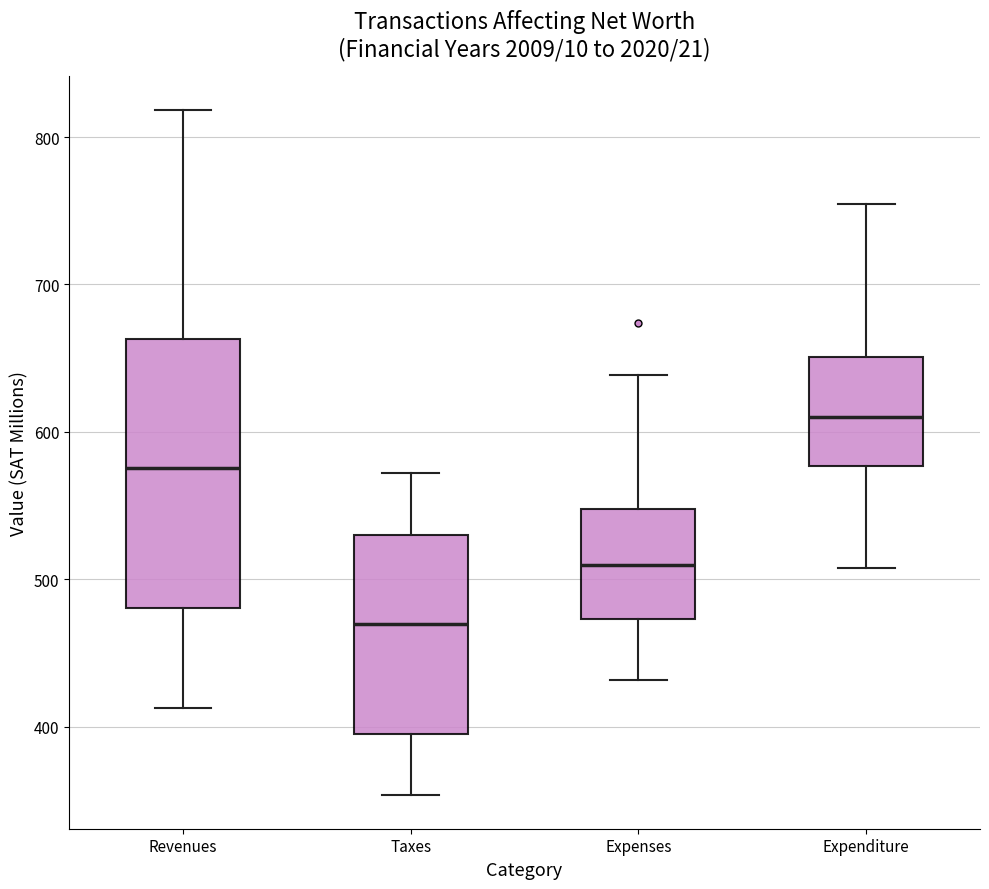

Reading left to right, read every box against the y-axis: the position of its median line, the range the box covers, and the ends of its whiskers. The values are not printed on the chart, so give them approximately, as read against the axis.

Revenues: median 580, box 480 to 660, whiskers 410 to 820
Taxes: median 470, box 390 to 530, whiskers 350 to 570
Expenses: median 510, box 470 to 550, whiskers 430 to 640
Expenditure: median 610, box 580 to 650, whiskers 510 to 750